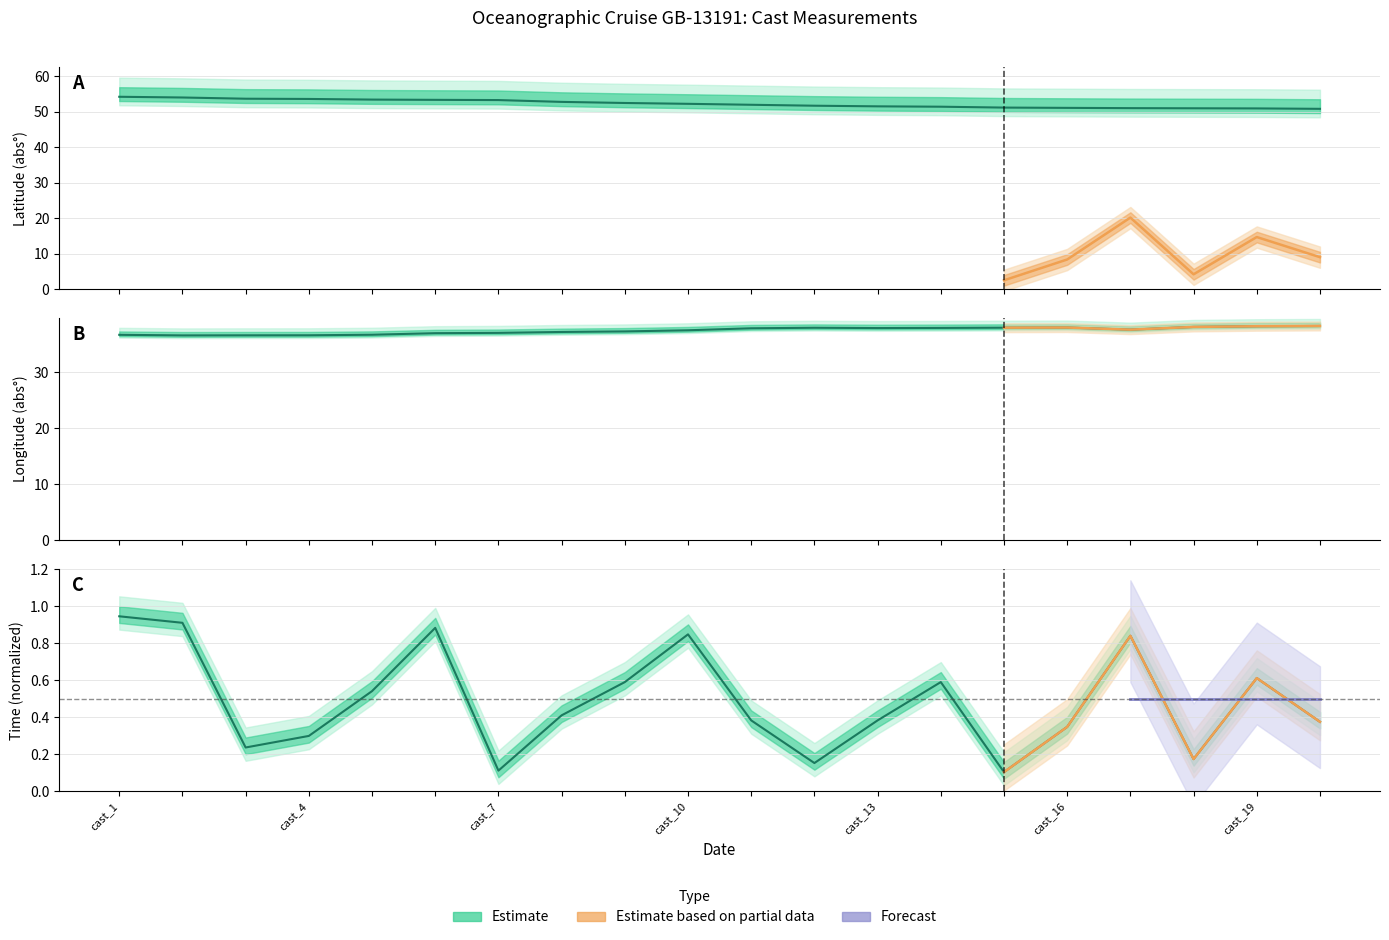

What is the smallest value displayed?

0.1